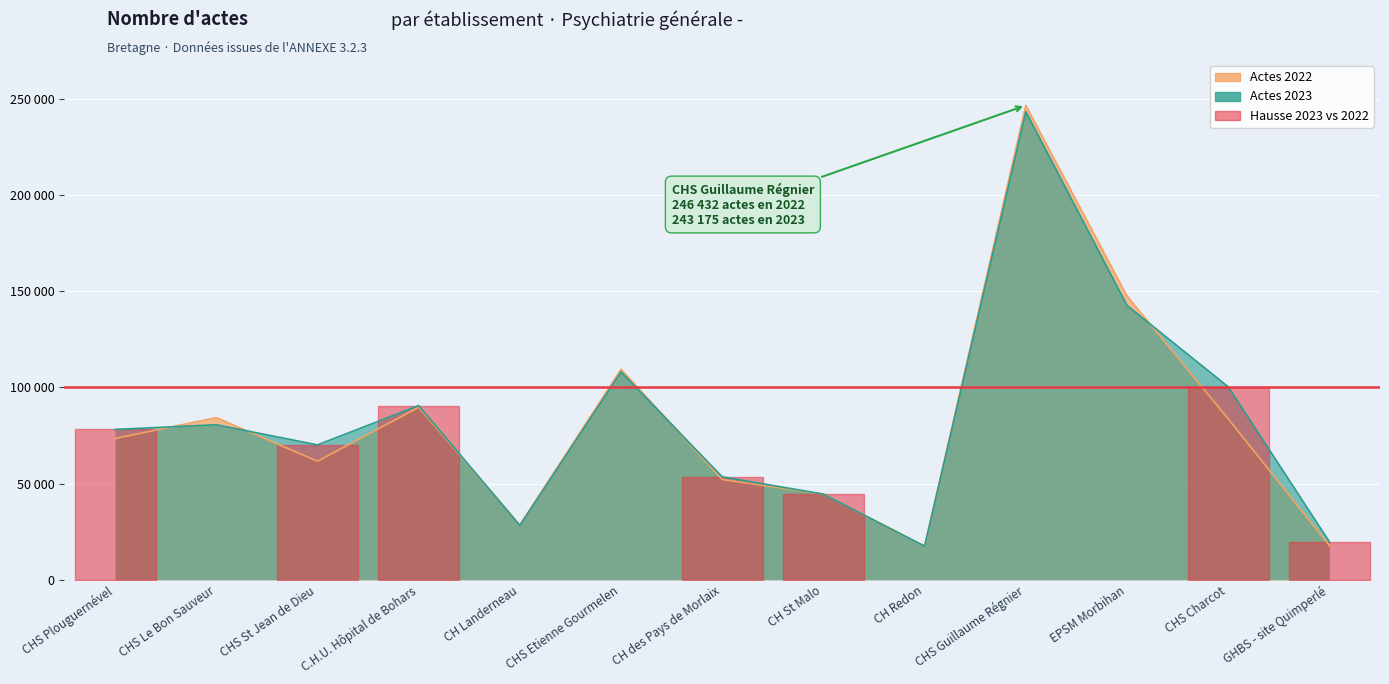

At which label does Actes 2023 first exceed 78086?

CHS Le Bon Sauveur